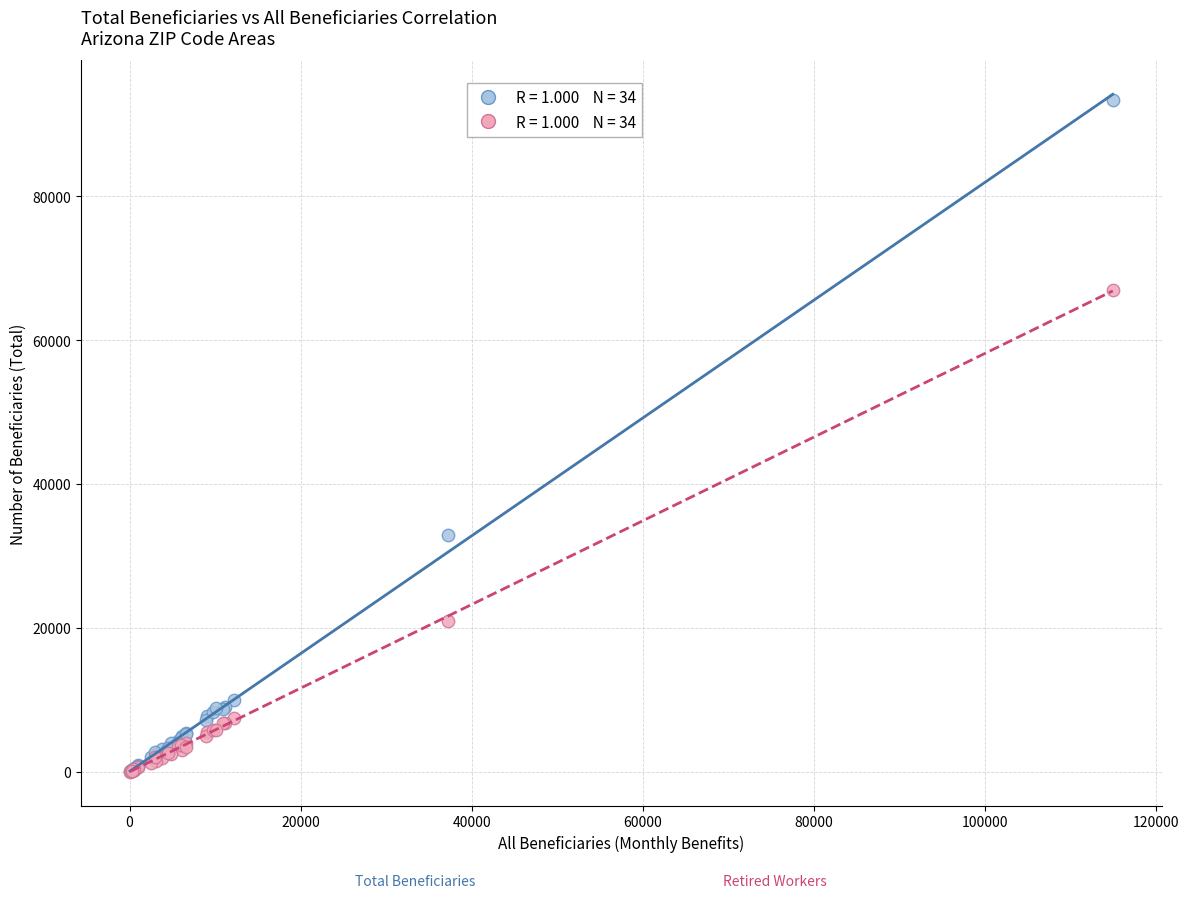

Across all series, what Y value is closest to 46725?

32915